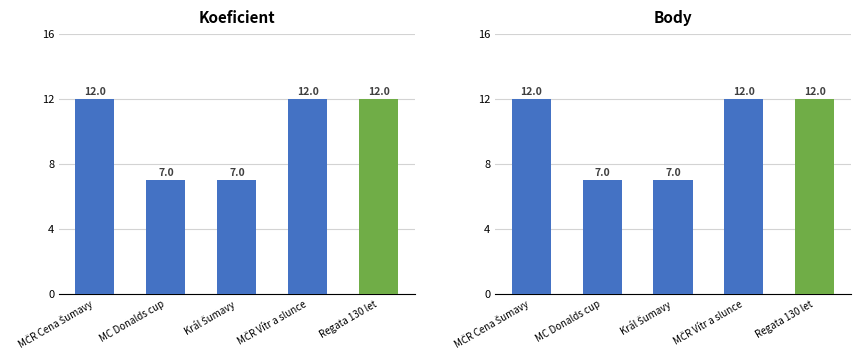

What is the greatest value displayed?

12